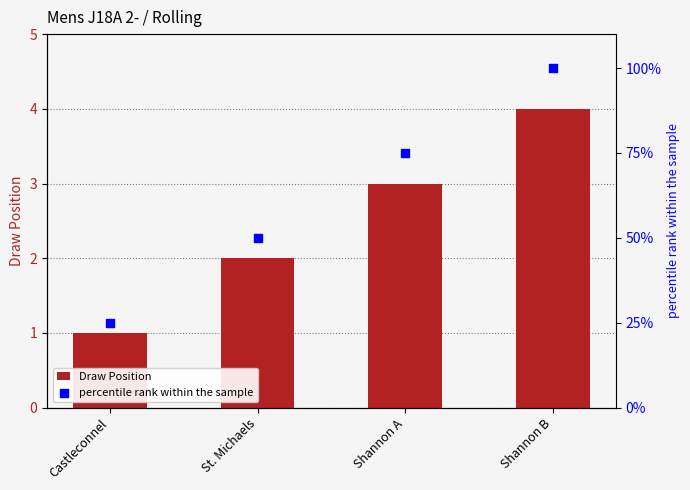

Which series has the largest Y range (max minus min)?

percentile rank within the sample